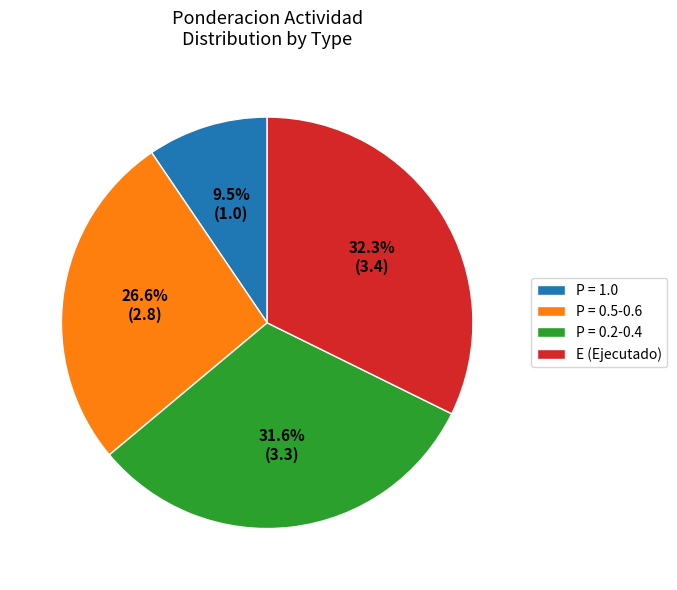

To the nearest percent, what is the difference between the largest and smallest slice percentages?

23%